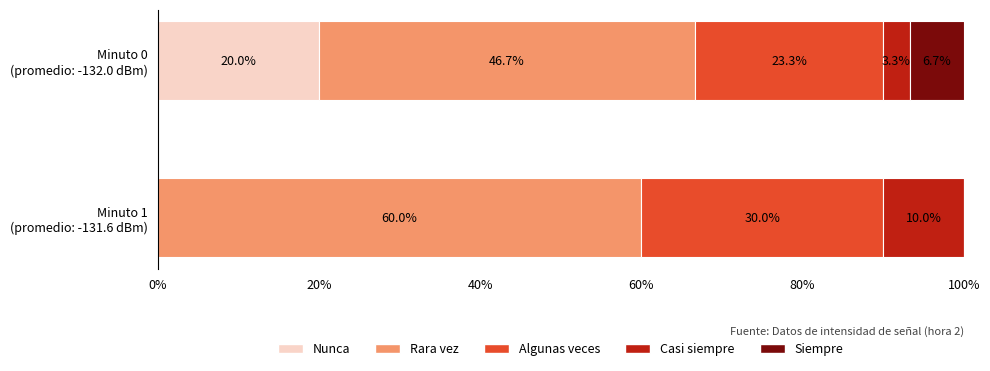

What is the highest value of the Nunca series?

20.0